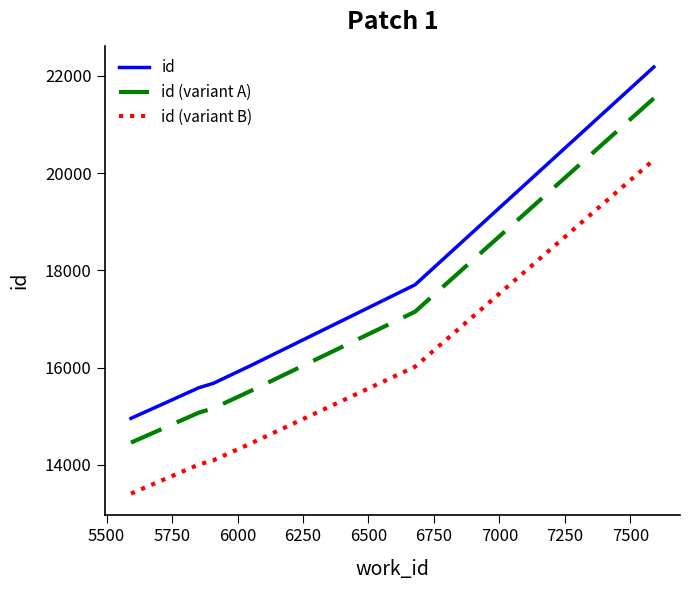

True or false: id (variant B) has more than 2 interior local peaks.

False